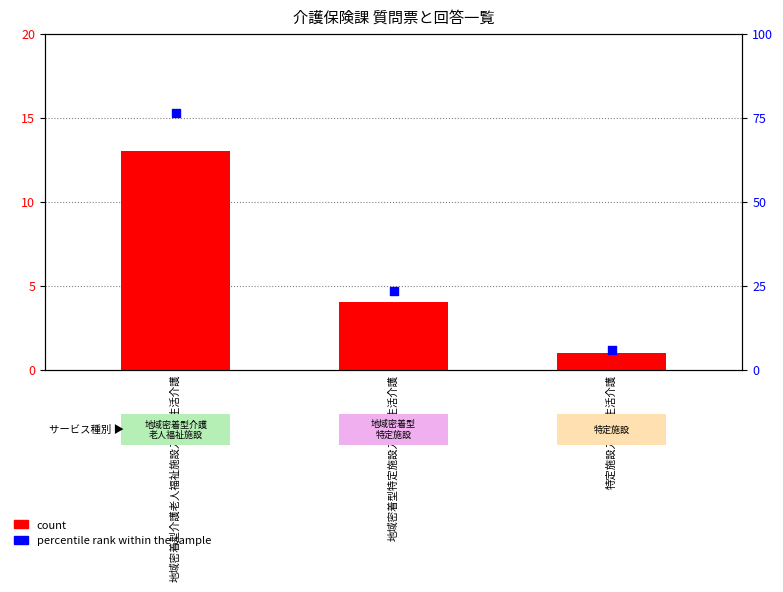

What is the total value across all series at 特定施設入居者生活介護?

6.9